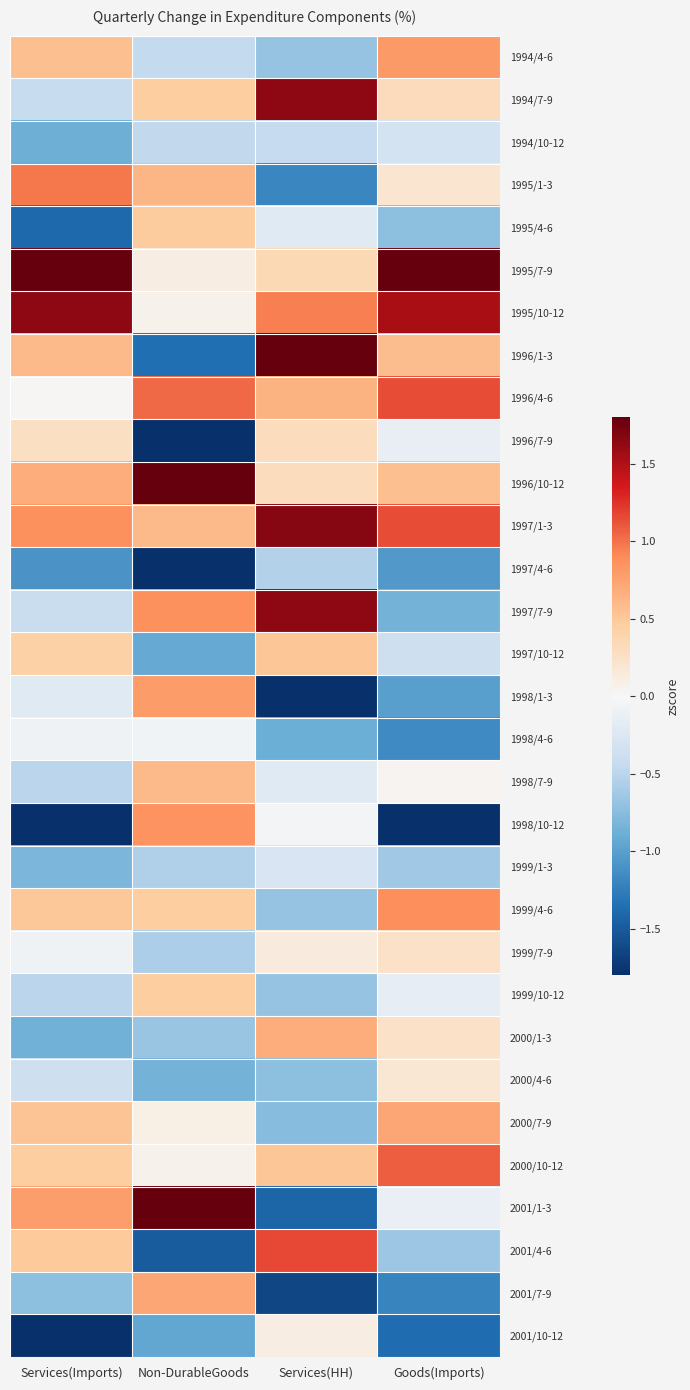

Reading left to right, list all the values displayed in this chart.

1994/4-6: Services(Imports)=0.6	Non-DurableGoods=-0.5	Services(HH)=-0.7	Goods(Imports)=0.8
1994/7-9: Services(Imports)=-0.4	Non-DurableGoods=0.5	Services(HH)=1.6	Goods(Imports)=0.3
1994/10-12: Services(Imports)=-0.9	Non-DurableGoods=-0.5	Services(HH)=-0.4	Goods(Imports)=-0.3
1995/1-3: Services(Imports)=1.0	Non-DurableGoods=0.6	Services(HH)=-1.2	Goods(Imports)=0.2
1995/4-6: Services(Imports)=-1.4	Non-DurableGoods=0.5	Services(HH)=-0.2	Goods(Imports)=-0.7
1995/7-9: Services(Imports)=3.2	Non-DurableGoods=0.1	Services(HH)=0.3	Goods(Imports)=2.6
1995/10-12: Services(Imports)=1.6	Non-DurableGoods=0.1	Services(HH)=1.0	Goods(Imports)=1.5
1996/1-3: Services(Imports)=0.6	Non-DurableGoods=-1.4	Services(HH)=2.0	Goods(Imports)=0.6
1996/4-6: Services(Imports)=0.0	Non-DurableGoods=1.0	Services(HH)=0.6	Goods(Imports)=1.2
1996/7-9: Services(Imports)=0.3	Non-DurableGoods=-2.0	Services(HH)=0.3	Goods(Imports)=-0.1
1996/10-12: Services(Imports)=0.7	Non-DurableGoods=2.2	Services(HH)=0.3	Goods(Imports)=0.6
1997/1-3: Services(Imports)=0.9	Non-DurableGoods=0.6	Services(HH)=1.7	Goods(Imports)=1.1
1997/4-6: Services(Imports)=-1.1	Non-DurableGoods=-2.1	Services(HH)=-0.5	Goods(Imports)=-1.0
1997/7-9: Services(Imports)=-0.4	Non-DurableGoods=0.9	Services(HH)=1.6	Goods(Imports)=-0.9
1997/10-12: Services(Imports)=0.4	Non-DurableGoods=-0.9	Services(HH)=0.5	Goods(Imports)=-0.4
1998/1-3: Services(Imports)=-0.2	Non-DurableGoods=0.8	Services(HH)=-2.2	Goods(Imports)=-1.0
1998/4-6: Services(Imports)=-0.1	Non-DurableGoods=-0.1	Services(HH)=-0.9	Goods(Imports)=-1.2
1998/7-9: Services(Imports)=-0.5	Non-DurableGoods=0.6	Services(HH)=-0.2	Goods(Imports)=0.0
1998/10-12: Services(Imports)=-1.8	Non-DurableGoods=0.8	Services(HH)=-0.0	Goods(Imports)=-2.5
1999/1-3: Services(Imports)=-0.8	Non-DurableGoods=-0.6	Services(HH)=-0.3	Goods(Imports)=-0.6
1999/4-6: Services(Imports)=0.5	Non-DurableGoods=0.5	Services(HH)=-0.7	Goods(Imports)=0.9
1999/7-9: Services(Imports)=-0.1	Non-DurableGoods=-0.6	Services(HH)=0.1	Goods(Imports)=0.3
1999/10-12: Services(Imports)=-0.5	Non-DurableGoods=0.5	Services(HH)=-0.7	Goods(Imports)=-0.1
2000/1-3: Services(Imports)=-0.9	Non-DurableGoods=-0.7	Services(HH)=0.7	Goods(Imports)=0.3
2000/4-6: Services(Imports)=-0.4	Non-DurableGoods=-0.8	Services(HH)=-0.7	Goods(Imports)=0.2
2000/7-9: Services(Imports)=0.5	Non-DurableGoods=0.1	Services(HH)=-0.8	Goods(Imports)=0.7
2000/10-12: Services(Imports)=0.5	Non-DurableGoods=0.1	Services(HH)=0.5	Goods(Imports)=1.1
2001/1-3: Services(Imports)=0.8	Non-DurableGoods=2.0	Services(HH)=-1.4	Goods(Imports)=-0.1
2001/4-6: Services(Imports)=0.5	Non-DurableGoods=-1.5	Services(HH)=1.2	Goods(Imports)=-0.7
2001/7-9: Services(Imports)=-0.7	Non-DurableGoods=0.7	Services(HH)=-1.6	Goods(Imports)=-1.2
2001/10-12: Services(Imports)=-1.9	Non-DurableGoods=-0.9	Services(HH)=0.1	Goods(Imports)=-1.4